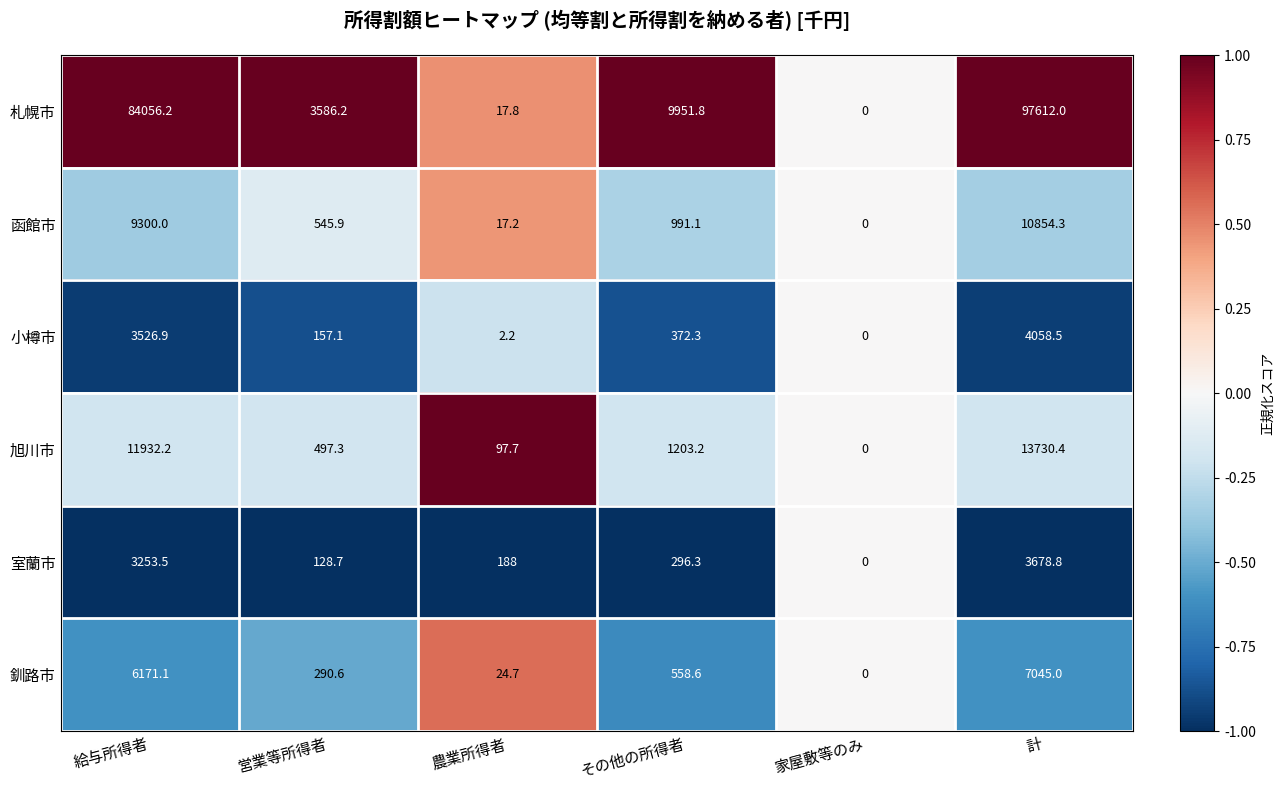

What is the difference between the highest and lowest values at 農業所得者?

185.8